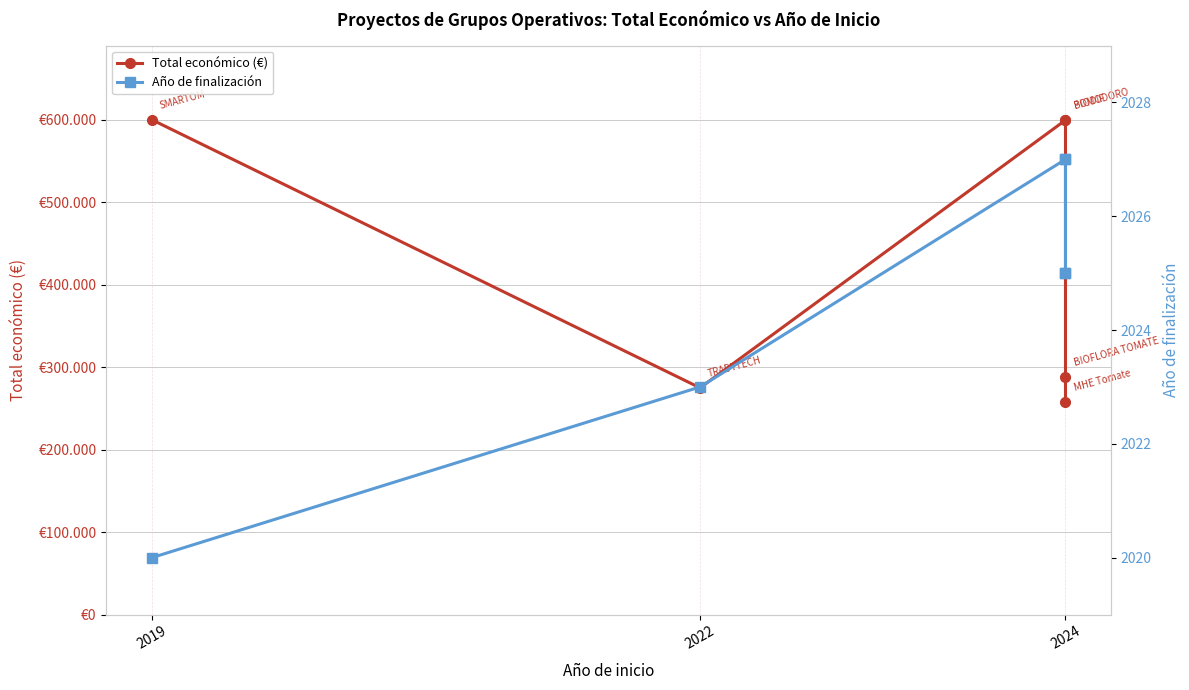

Reading right to left, extract all data points from this chart.

Total económico (€): 257770	288442	599927	599540	274899	599962
Año de finalización: 2025	2025	2027	2027	2023	2020